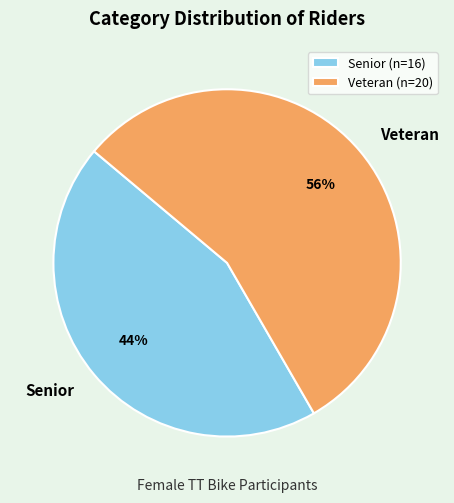

True or false: Veteran accounts for 56% of the total.

True